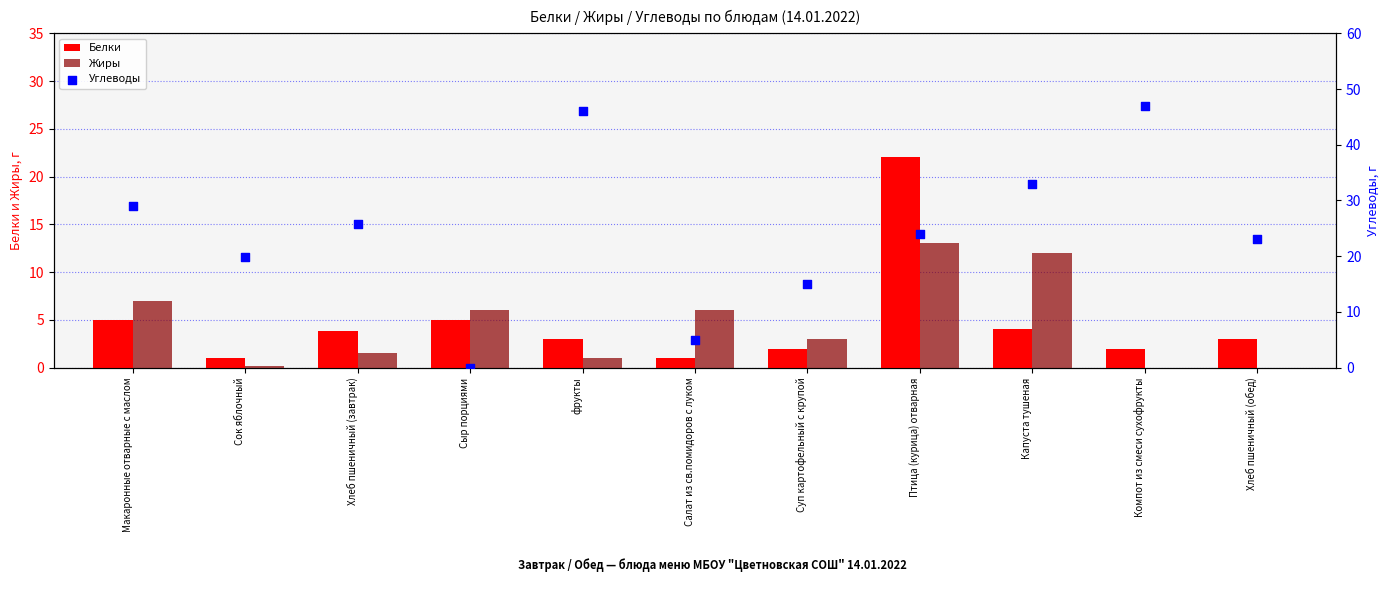

What is the total value across all series at Сок яблочный?

21.0